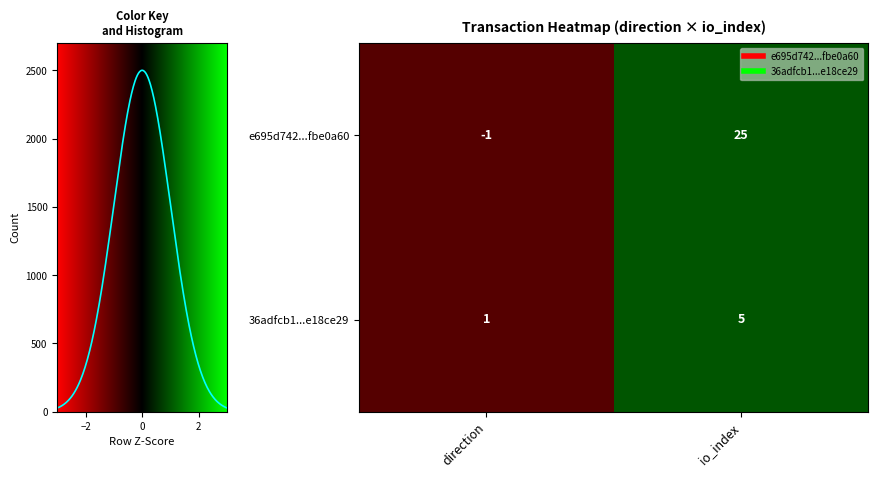

Is it true that row_0 equals -1 at −2?

True